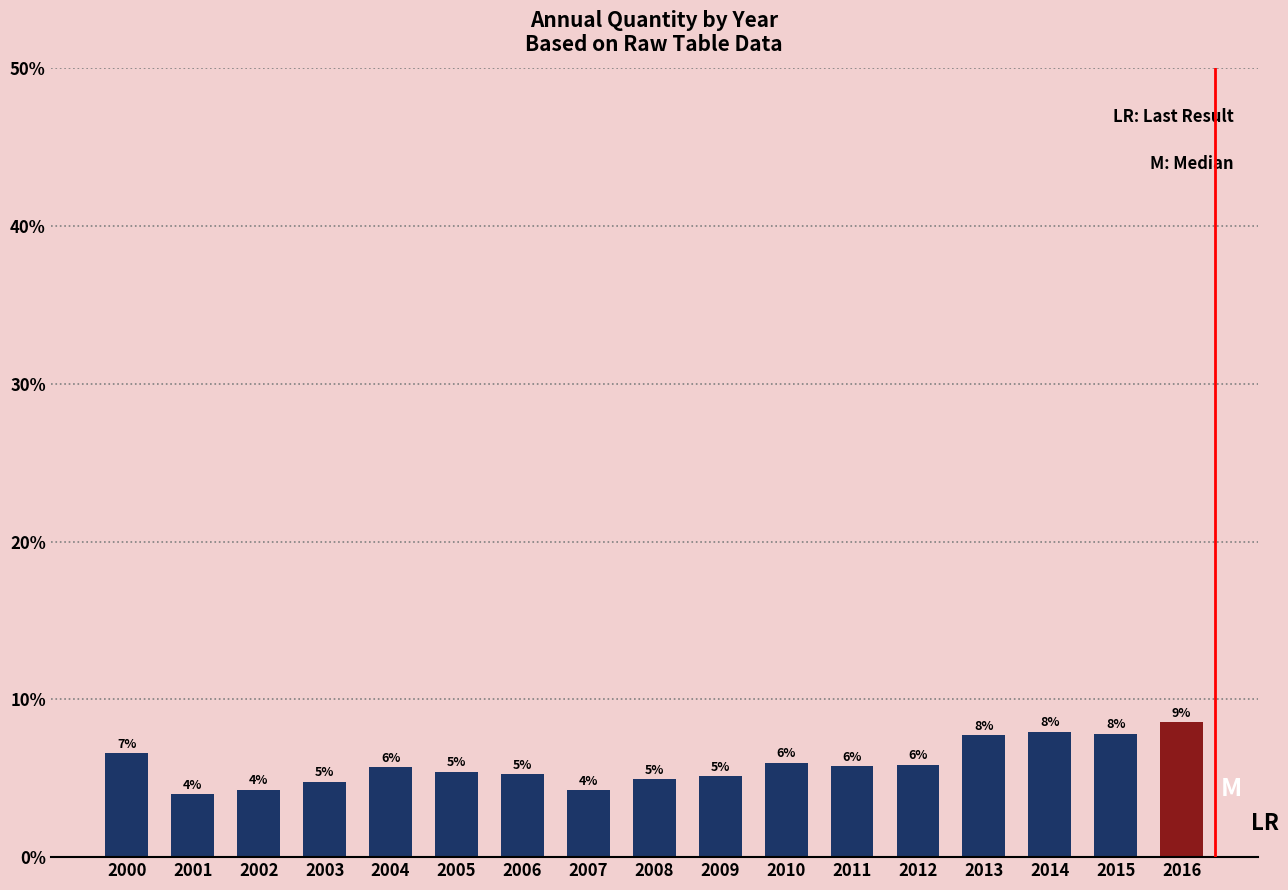

How many values exceed 5?

12